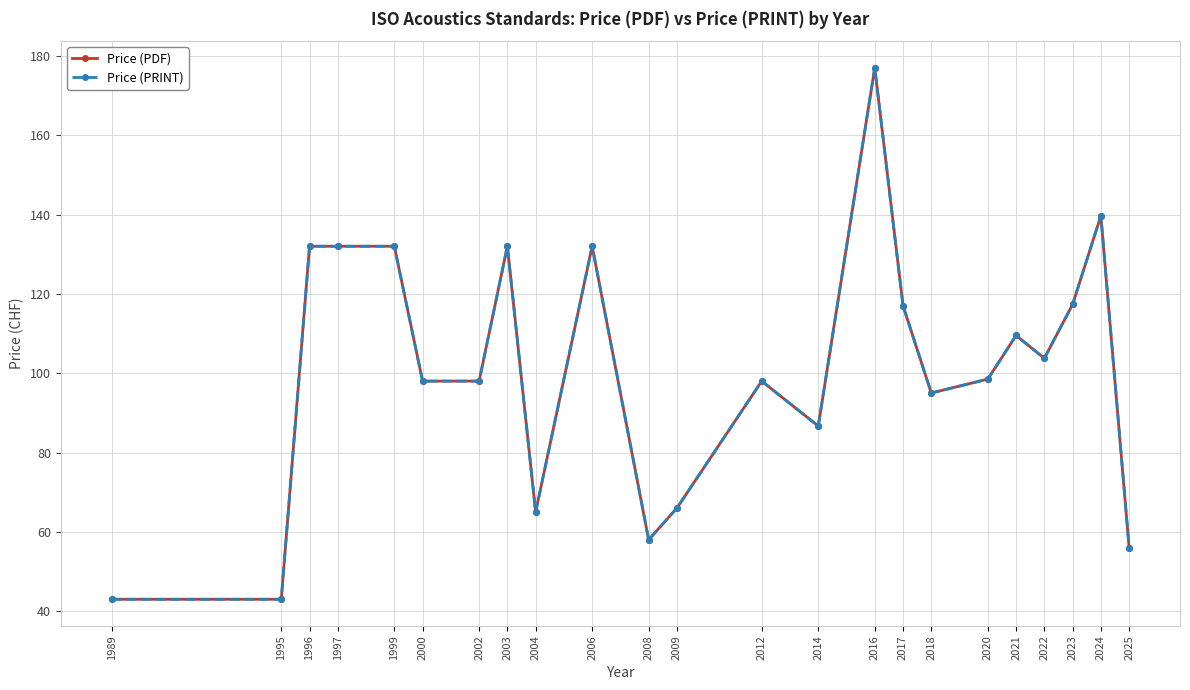

Does the chart have visible grid lines?

Yes